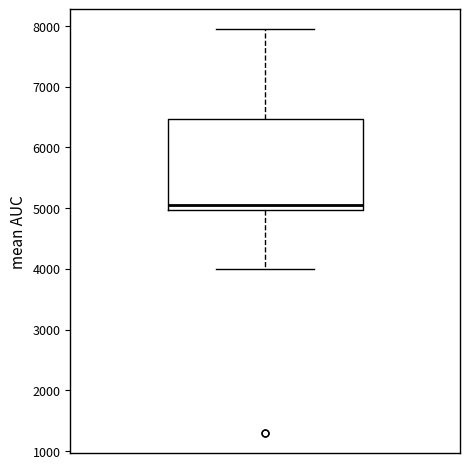

Transcribe this box plot: give where the median line is, the range the box spans, and where the two whiskers end, as read against the y-axis. The values are not printed on the chart, so give them approximately, as read against the axis.

median 5100, box 5000 to 6500, whiskers 4000 to 7900